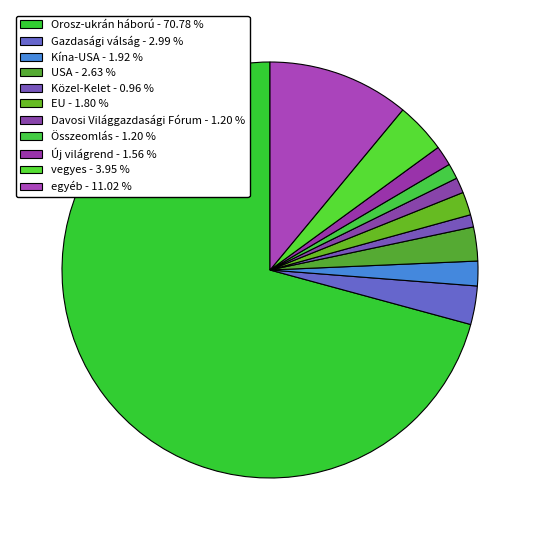

True or false: Összeomlás accounts for 1% of the total.

True